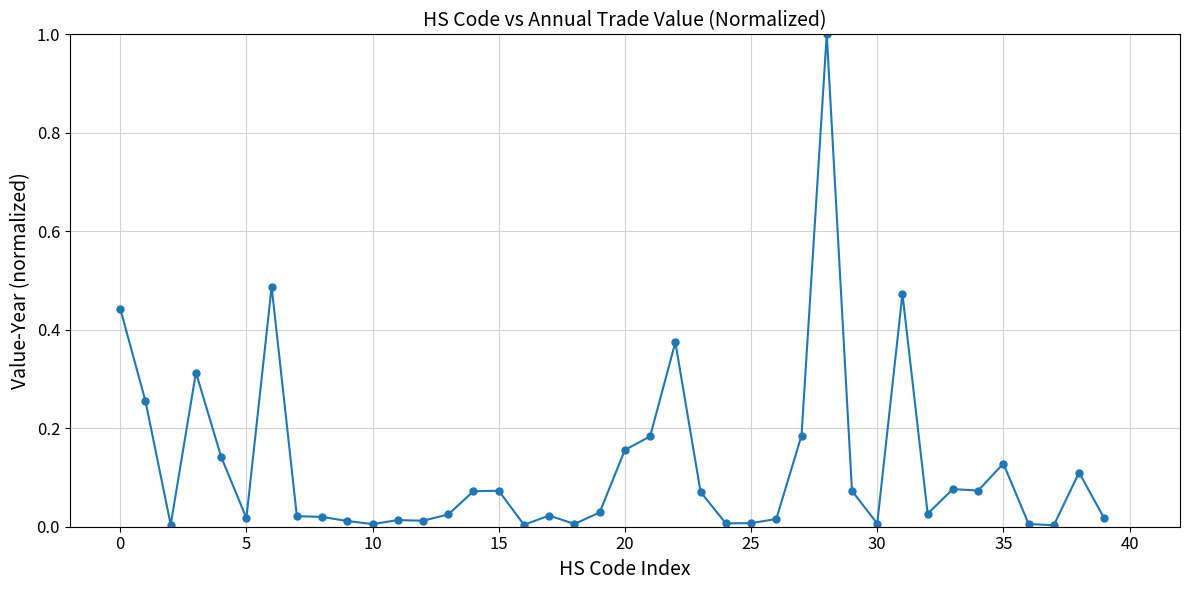

What is the greatest value displayed?

1.0